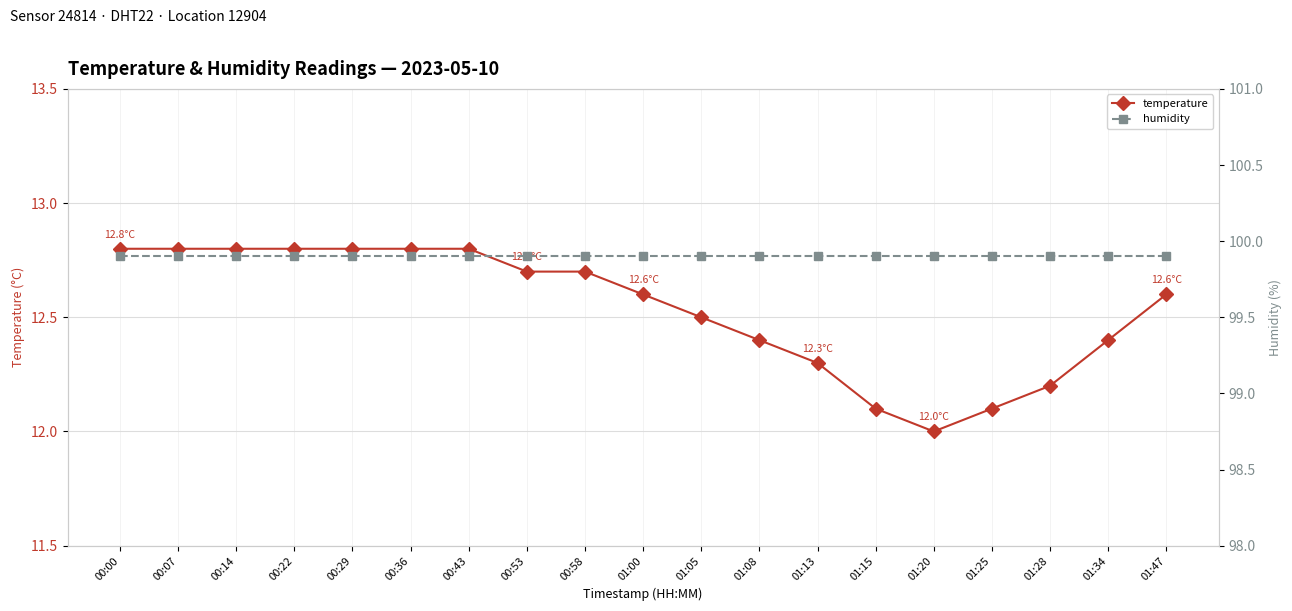

Is it true that humidity equals 137.0 at 01:08?

False